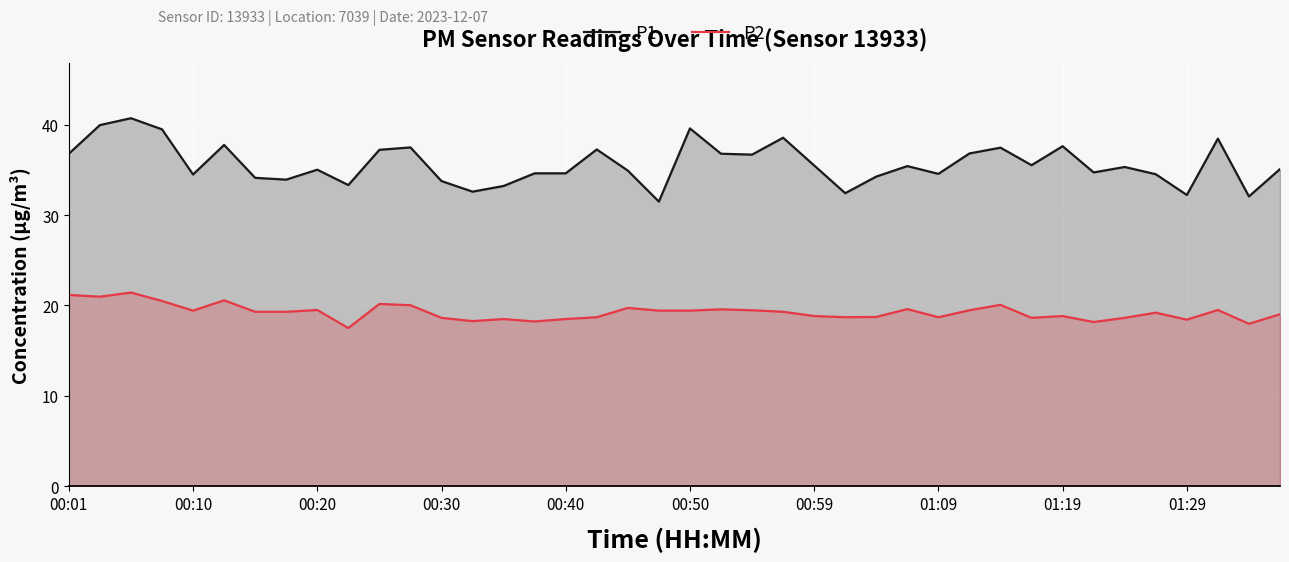

Which series has the widest spread of values?

P1